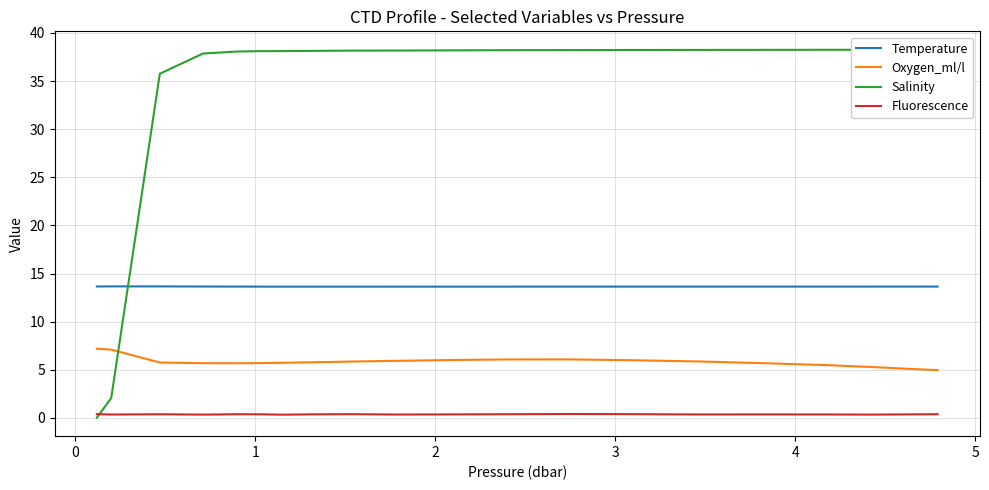

Reading right to left, list all the values displayed in this chart.

Temperature: 13.6	13.6	13.6	13.6	13.6	13.6	13.6	13.6	13.6	13.6	13.6	13.6	13.6	13.6	13.6	13.6	13.7	13.7	13.7	13.7
Oxygen_ml/l: 5.0	5.1	5.3	5.5	5.7	5.9	6.0	6.1	6.1	6.0	5.9	5.9	5.8	5.7	5.7	5.7	5.7	5.8	7.1	7.2
Salinity: 38.2	38.3	38.3	38.3	38.2	38.2	38.2	38.2	38.2	38.2	38.2	38.2	38.1	38.1	38.1	38.1	37.9	35.8	2.1	0.0
Fluorescence: 0.4	0.4	0.3	0.4	0.4	0.4	0.4	0.4	0.4	0.4	0.4	0.4	0.4	0.3	0.4	0.4	0.3	0.4	0.4	0.4